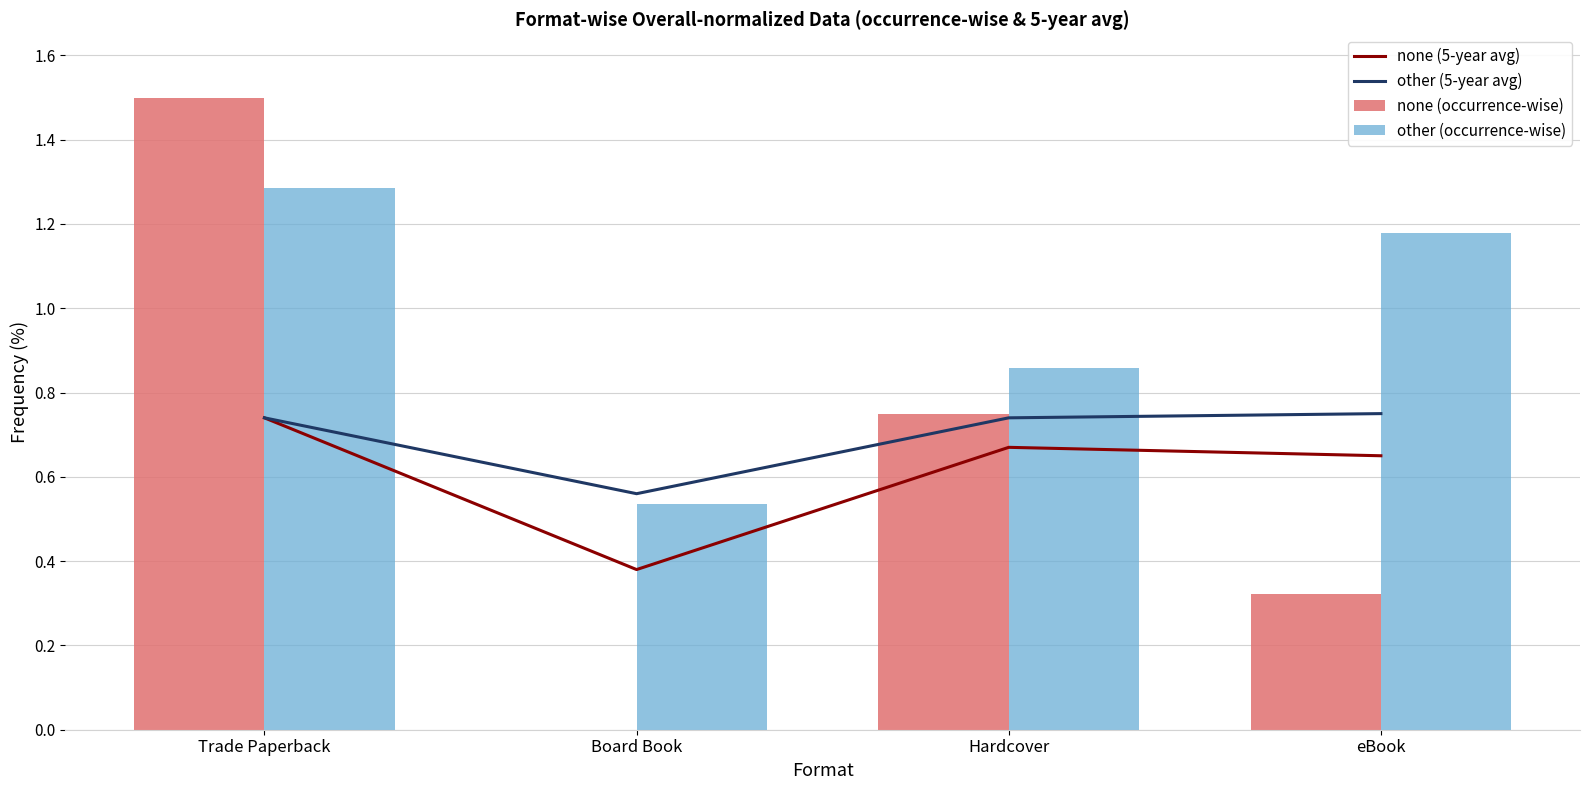

What is the approximate value of none (5-year avg) at eBook?

0.7